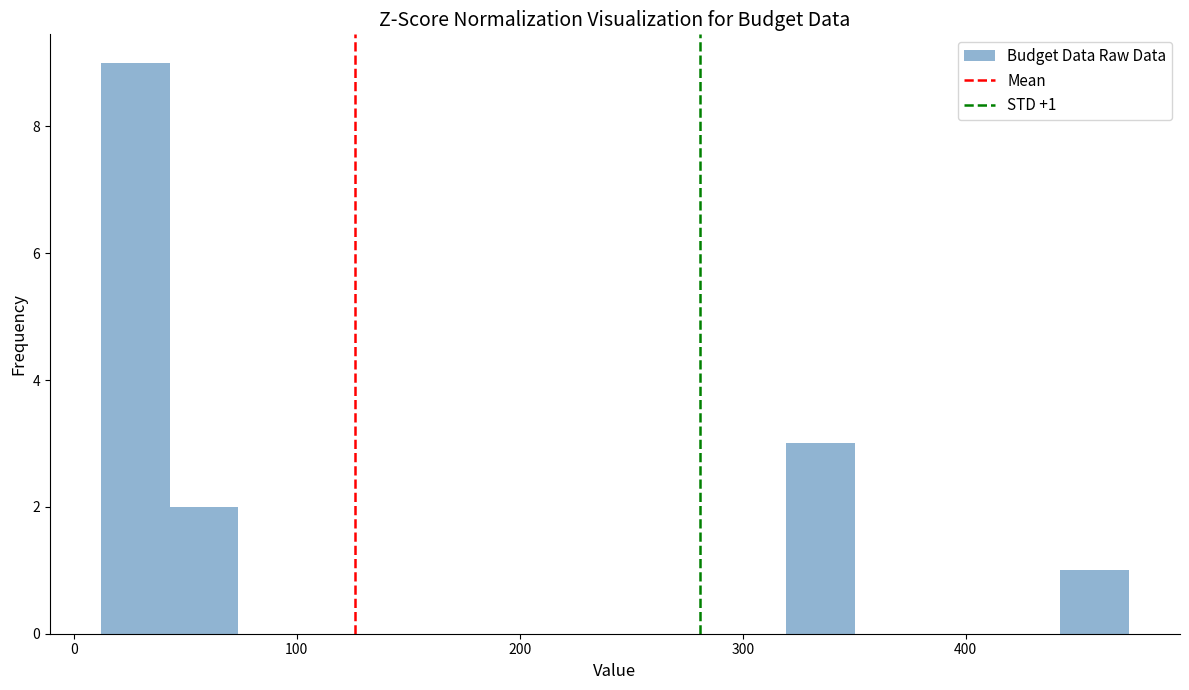

Read against the x-axis, roughly where is the centre of the tallest bar?

30